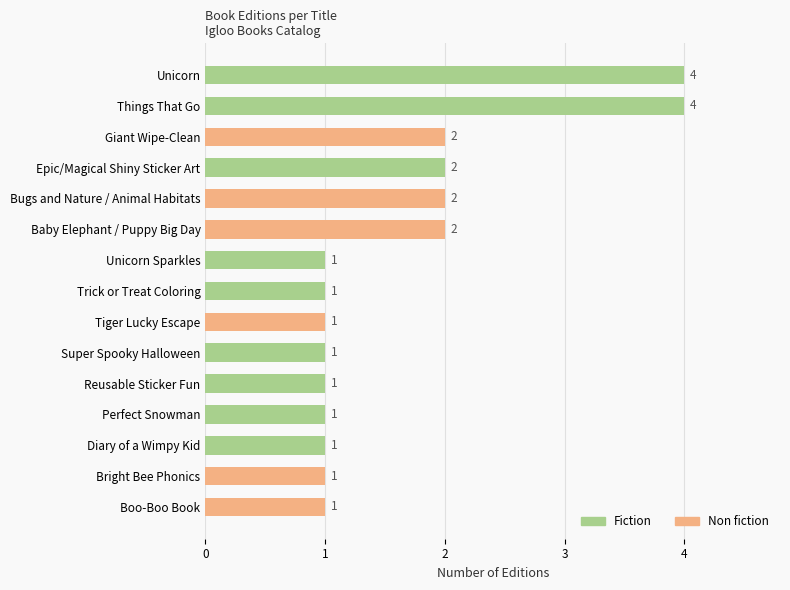

What position from the top is Diary of a Wimpy Kid?

13